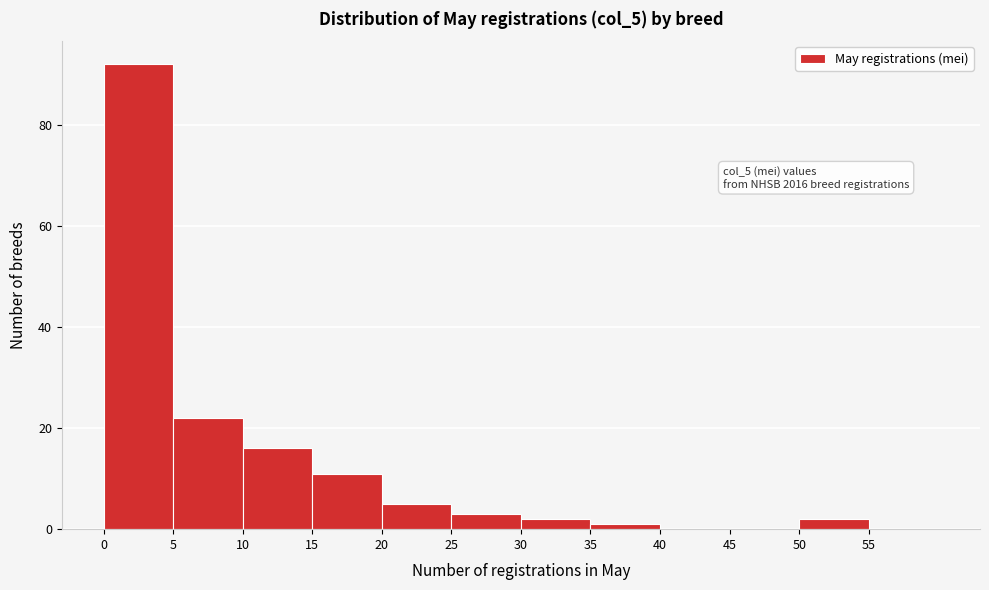

Which range on the x-axis has the tallest bar?

0 to 5